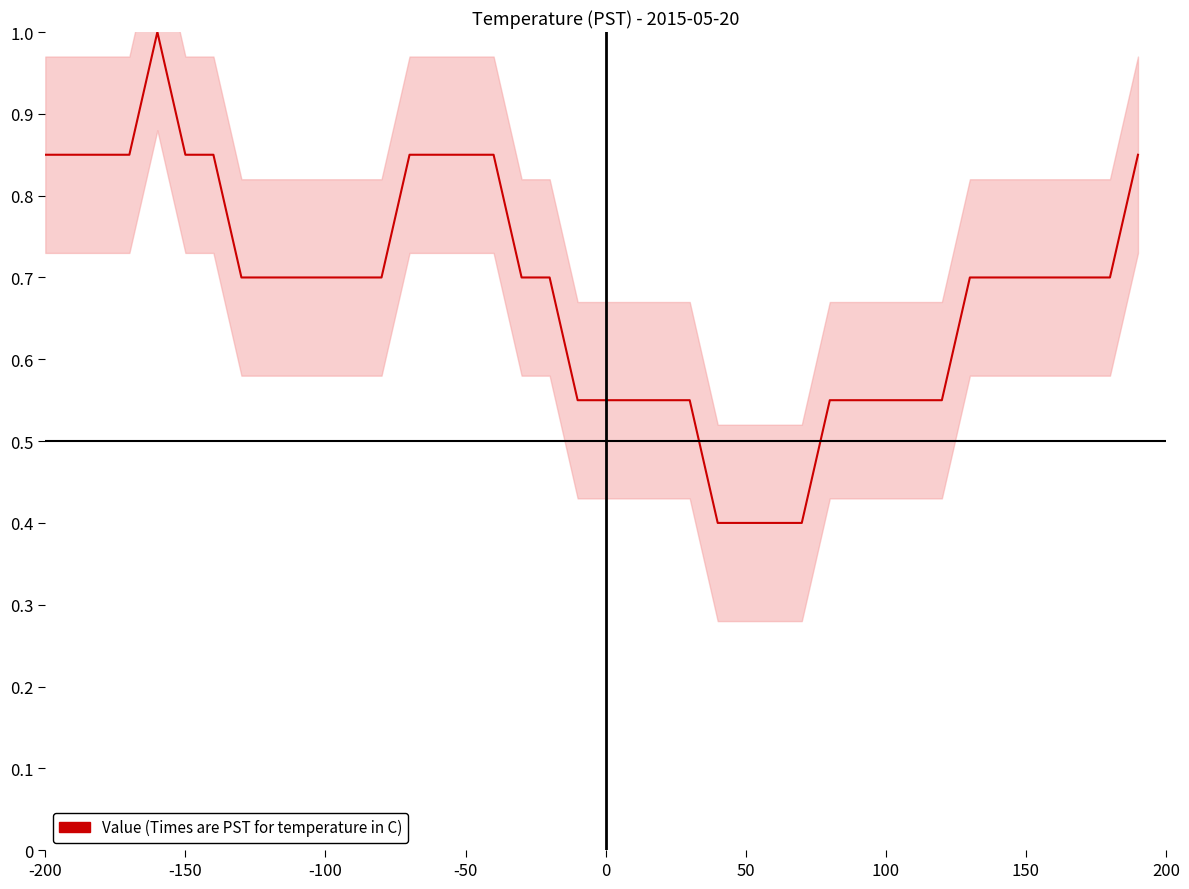

What is the value of the 38th point from the left?

0.7